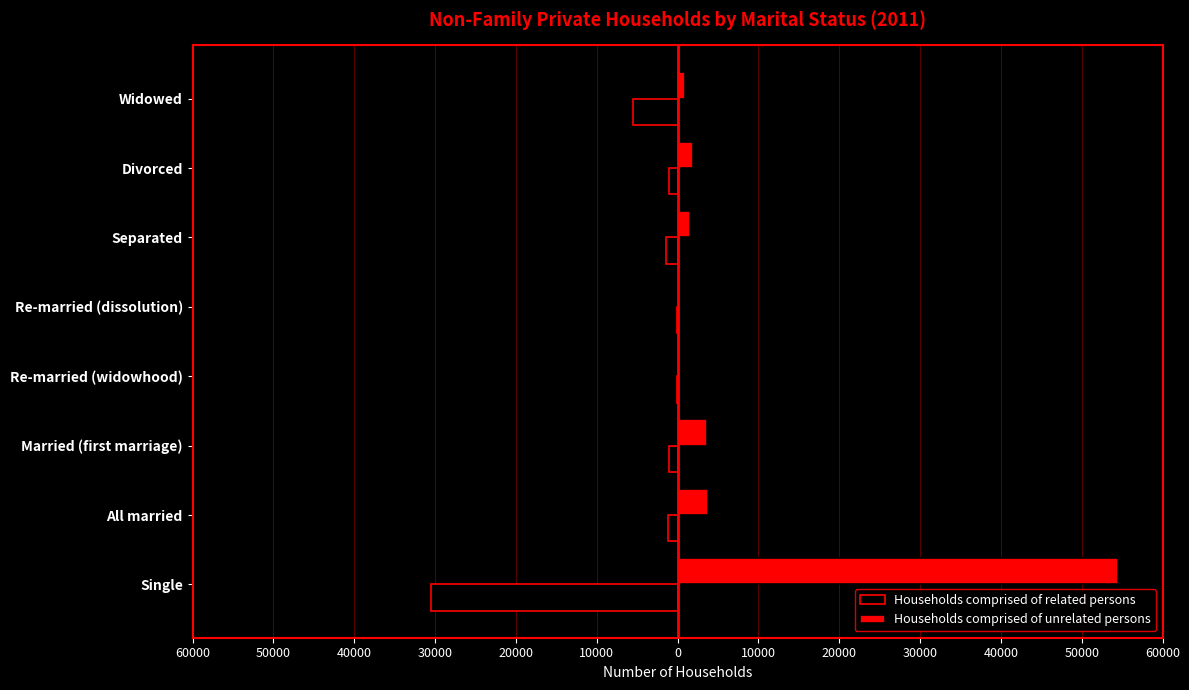

What are all the series names shown in the legend?

Households comprised of related persons, Households comprised of unrelated persons